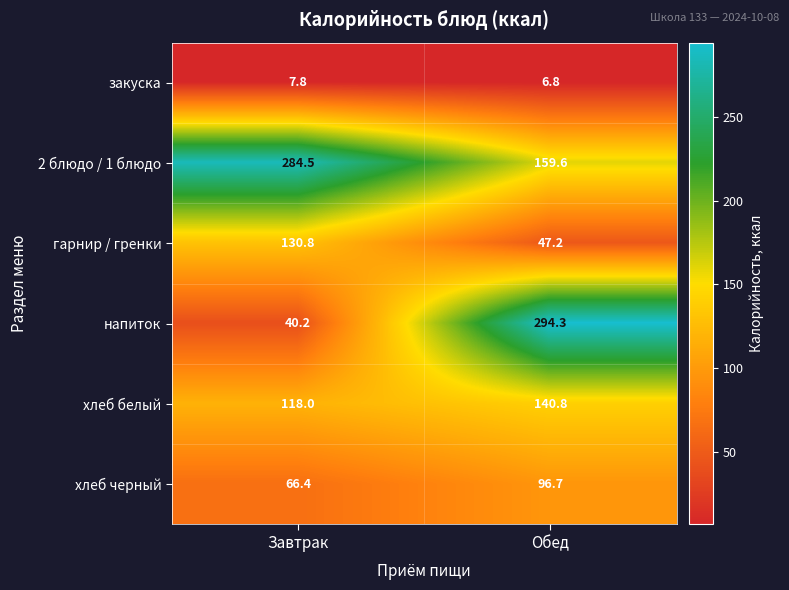

List the series in order of their peak value, lowest first.

закуска, хлеб черный, гарнир / гренки, хлеб белый, 2 блюдо / 1 блюдо, напиток